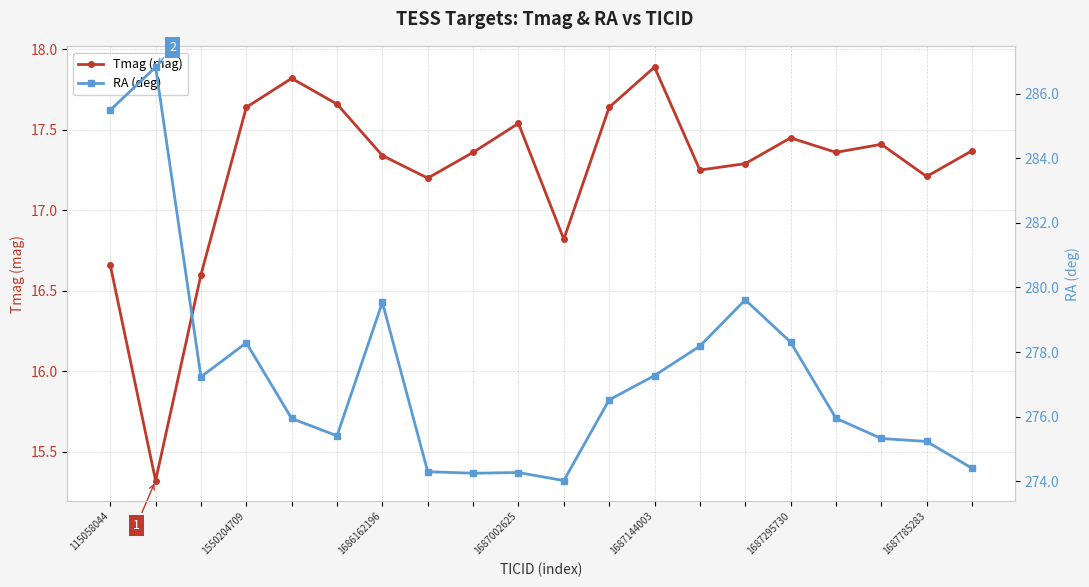

The Tmag (mag) series shows 11.2 at 1687144003. True or false?

False